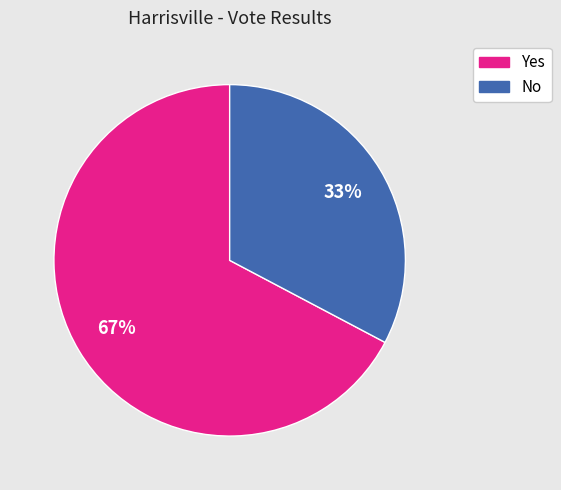

How many segments does this pie chart have?

2